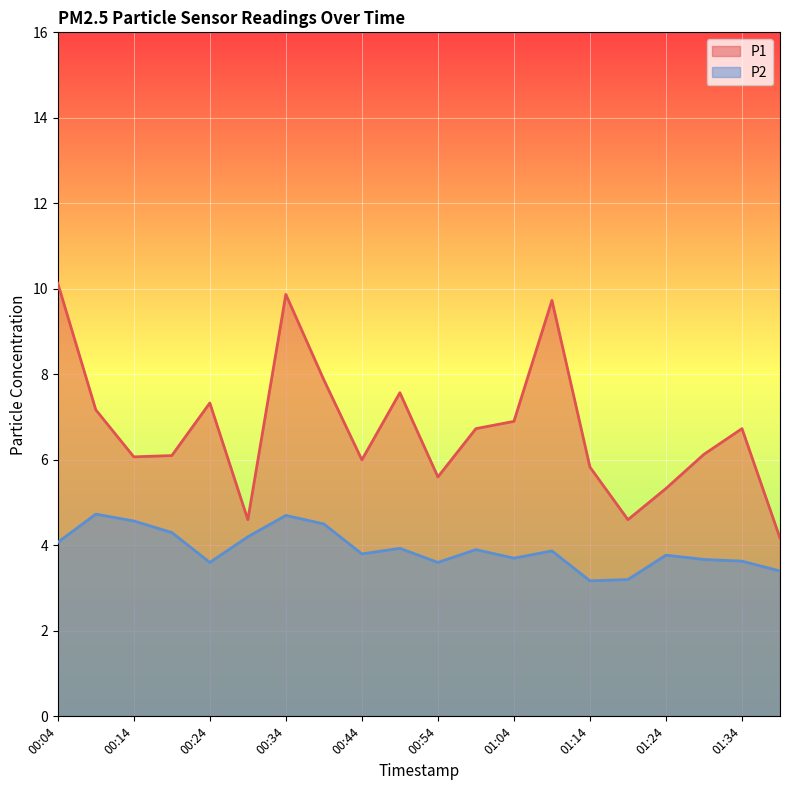

What is the smallest value displayed?

3.2